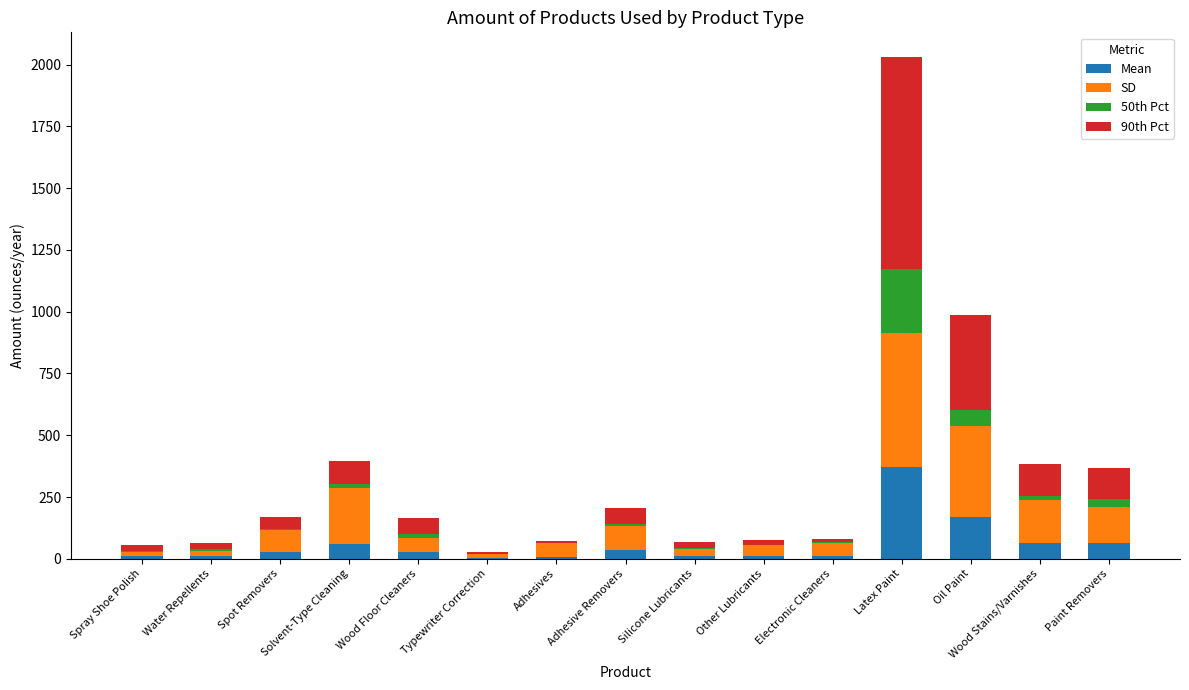

At which category is the sum across all series the highest?

Latex Paint